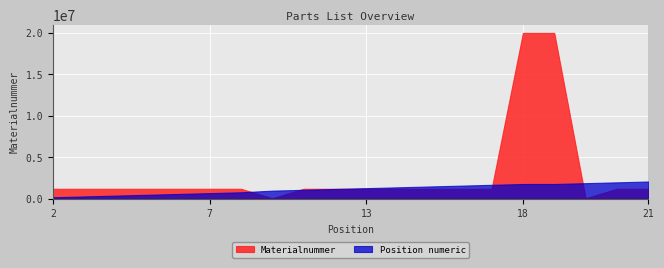

How many lines are shown in the chart?

2